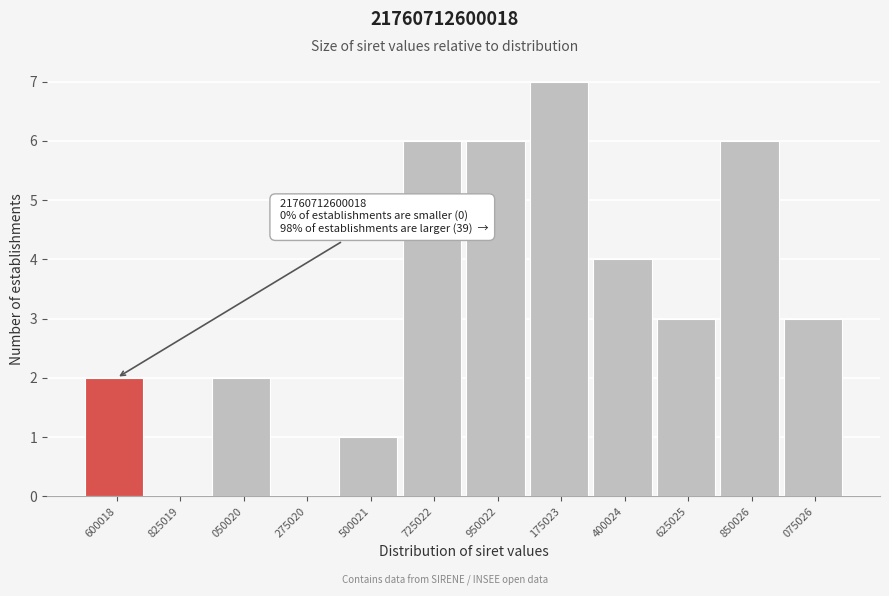

Reading left to right, extract all data points from this chart.

600018=2	825019=0	050020=2	275020=0	500021=1	725022=6	950022=6	175023=7	400024=4	625025=3	850026=6	075026=3